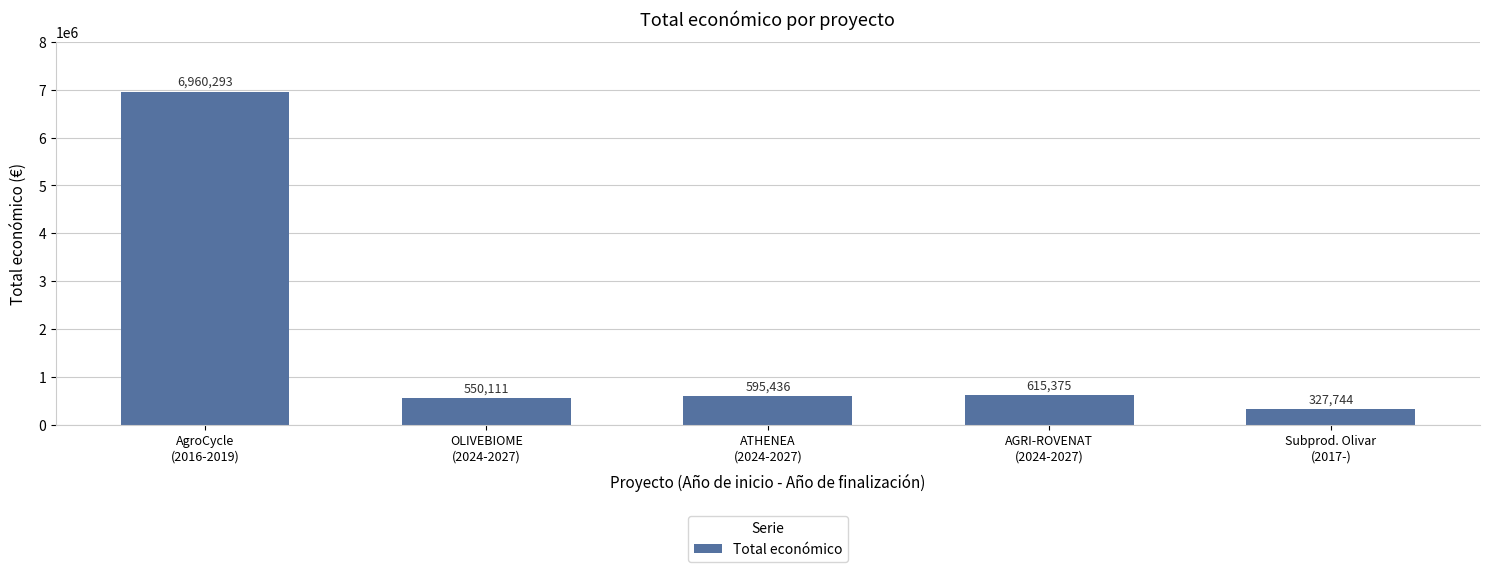

Are the bars grouped side by side (vs. stacked)?

No